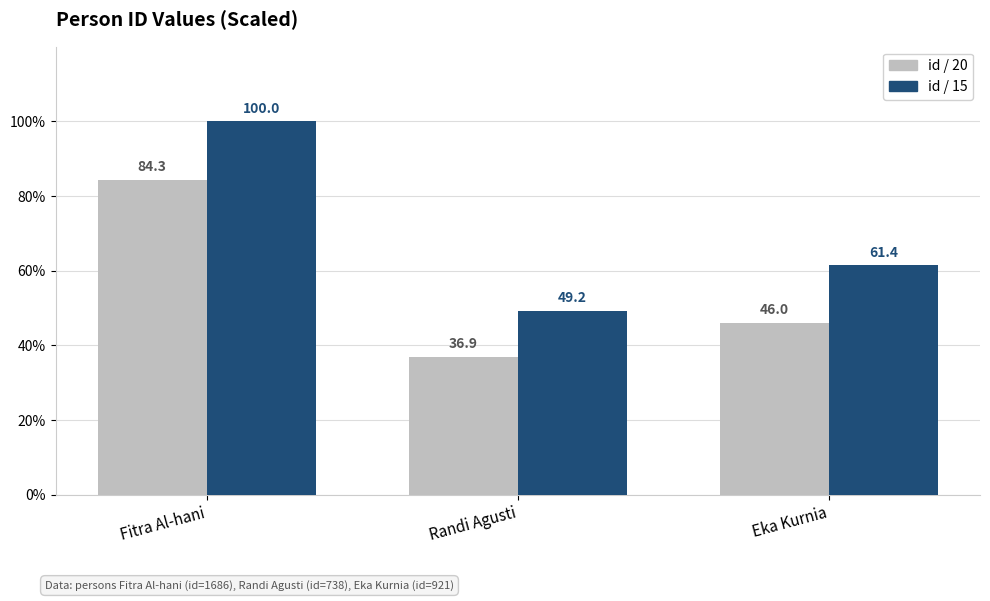

Which category has the lowest value across all series?

Randi Agusti